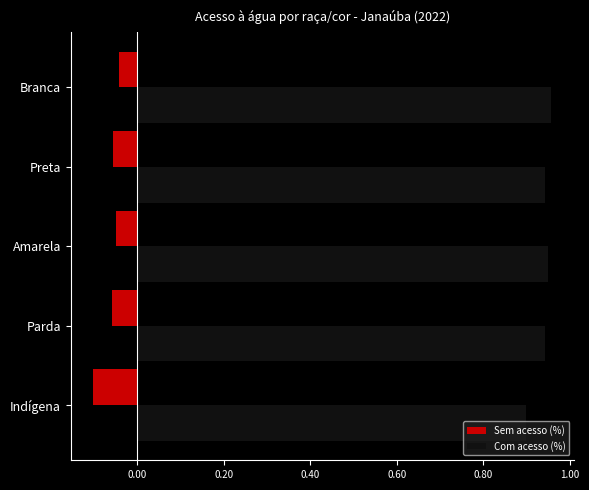

What are all the series names shown in the legend?

Sem acesso (%), Com acesso (%)